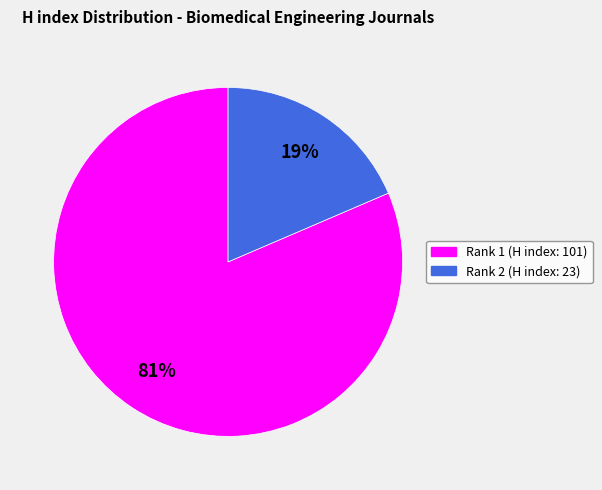

To the nearest percent, what is the combined percentage of Rank 1 (H index: 101) and Rank 2 (H index: 23)?

100%